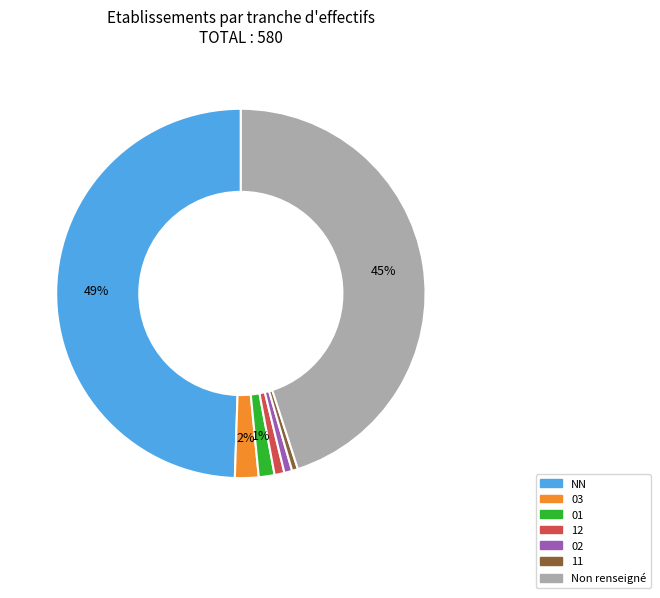

Count the number of slices in the pie.

7